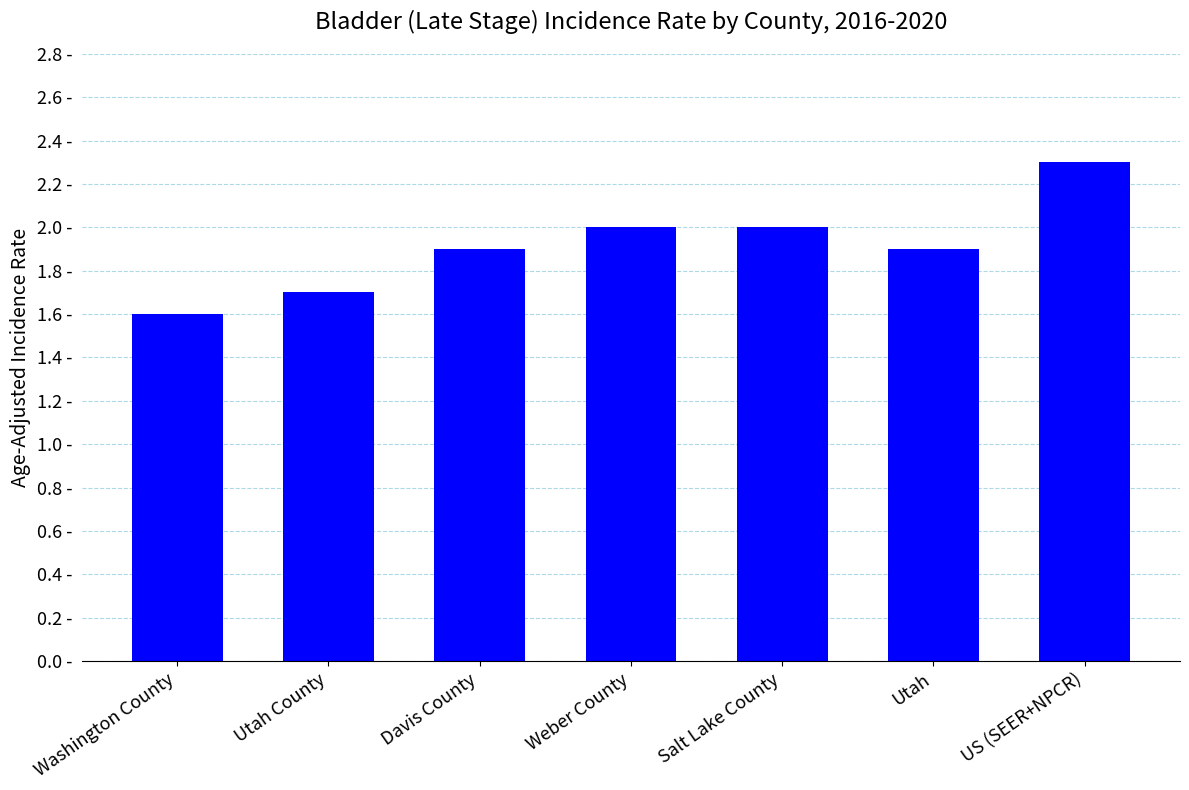

What is the ratio of the value at Davis County to the value at Utah?

1.0